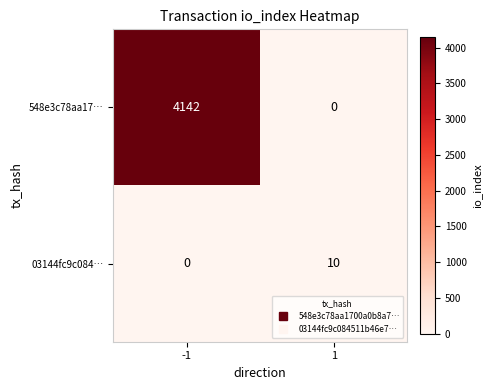

What is the difference between the 548e3c78aa17… values at 1 and -1?

4142